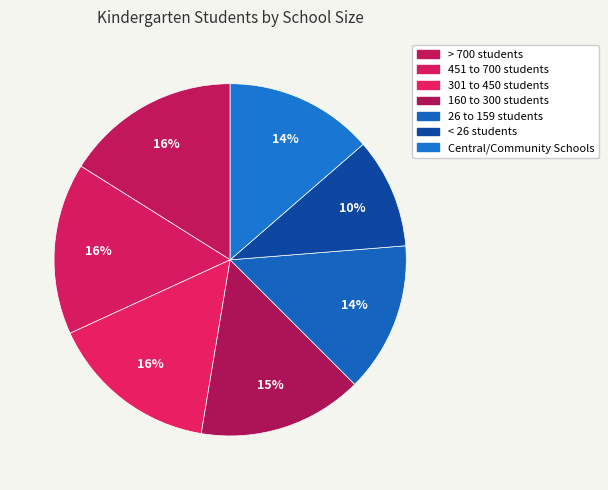

How many slices are in this pie chart?

7